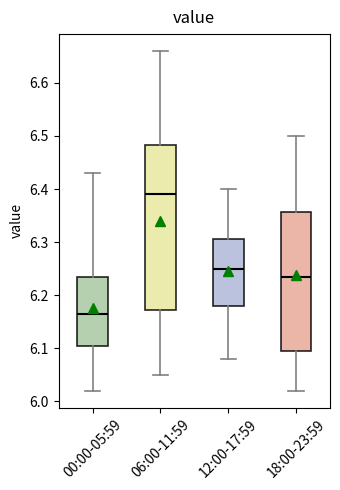

Which box is the tallest, from its lower edge to its upper edge?

06:00-11:59